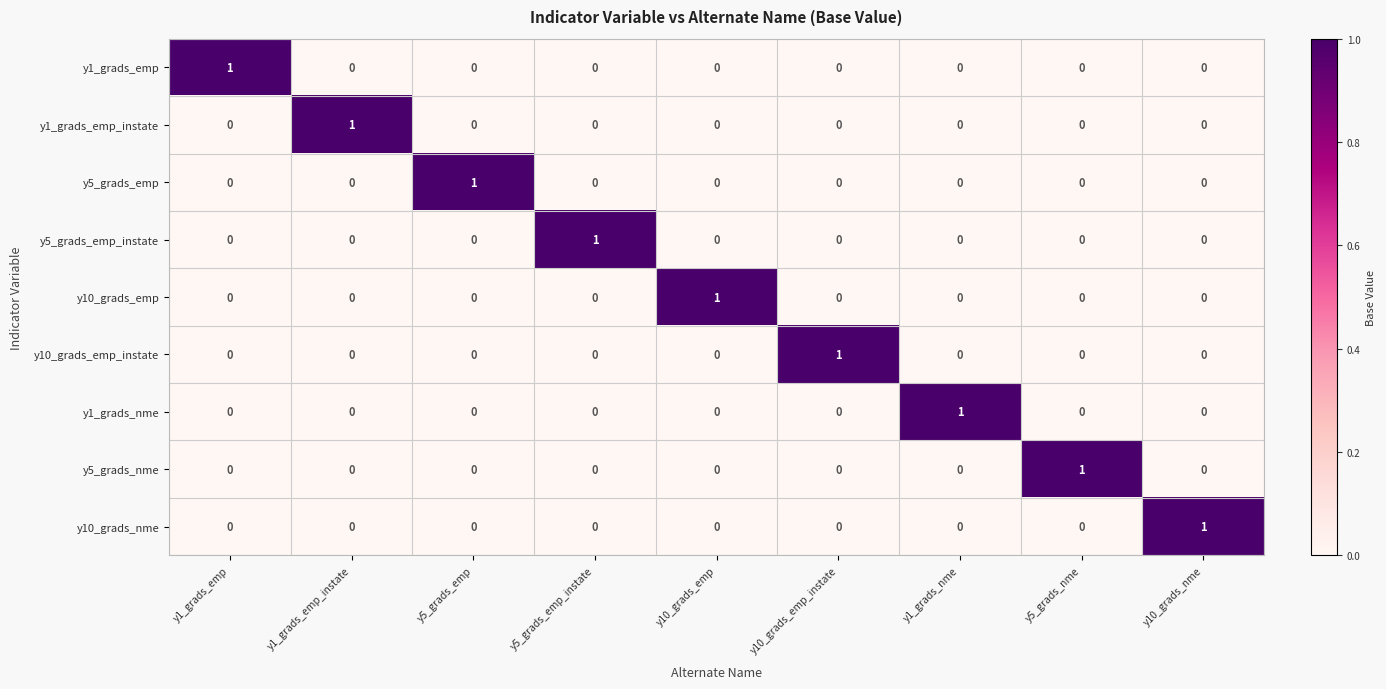

At how many categories does at least one series exceed 0?

9